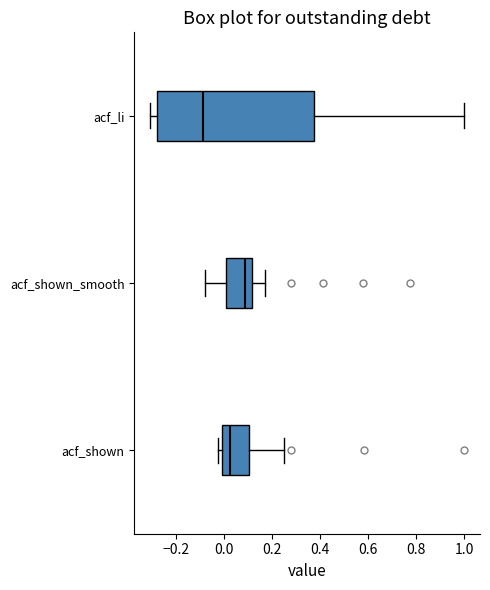

Which box's median line is the furthest to the left?

acf_li